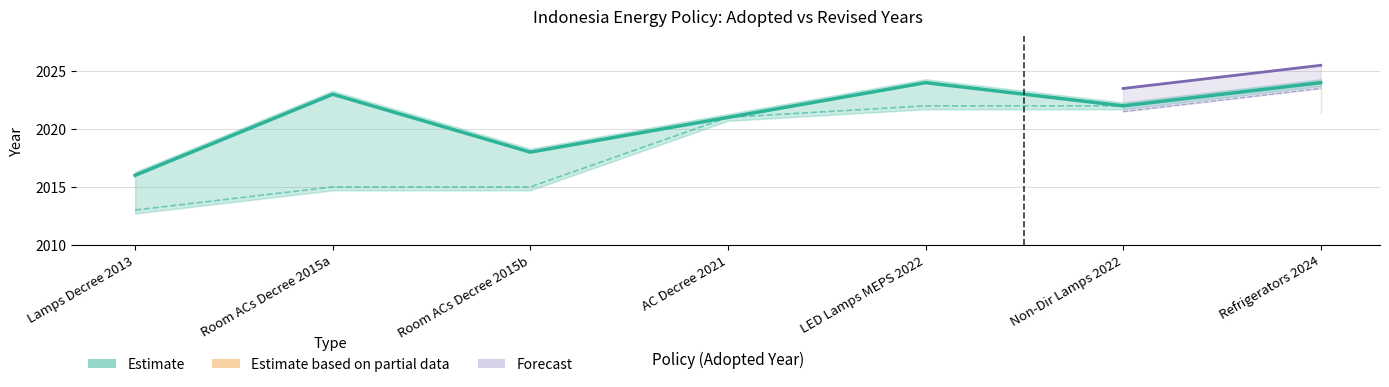

True or false: there are more than 2 points higher than both neighbors.

False